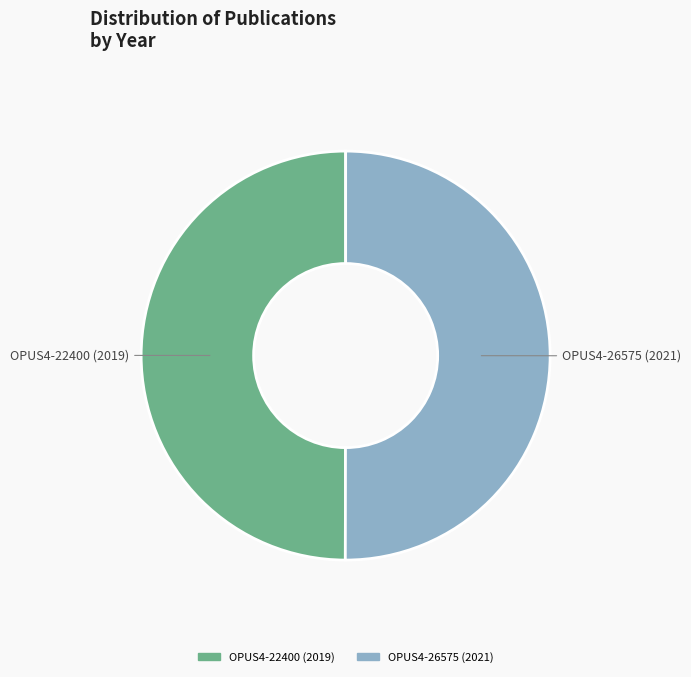

The OPUS4-26575 (2021) slice represents 50% of the pie. True or false?

True